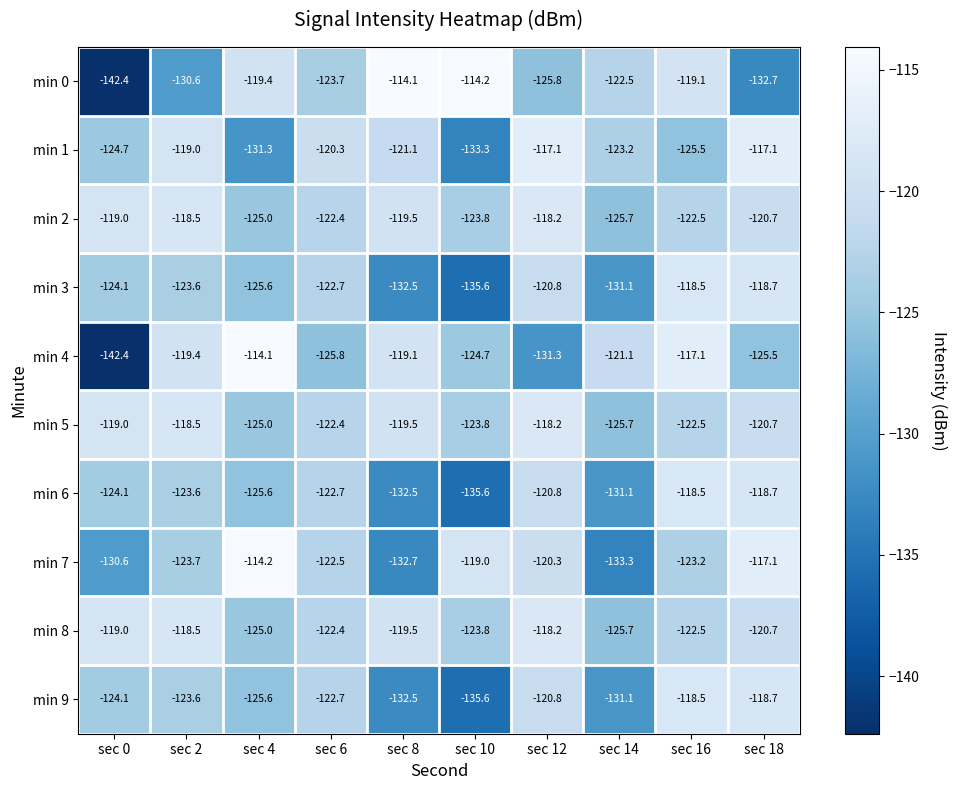

What is the difference between the highest and lowest values at sec 16?

8.4